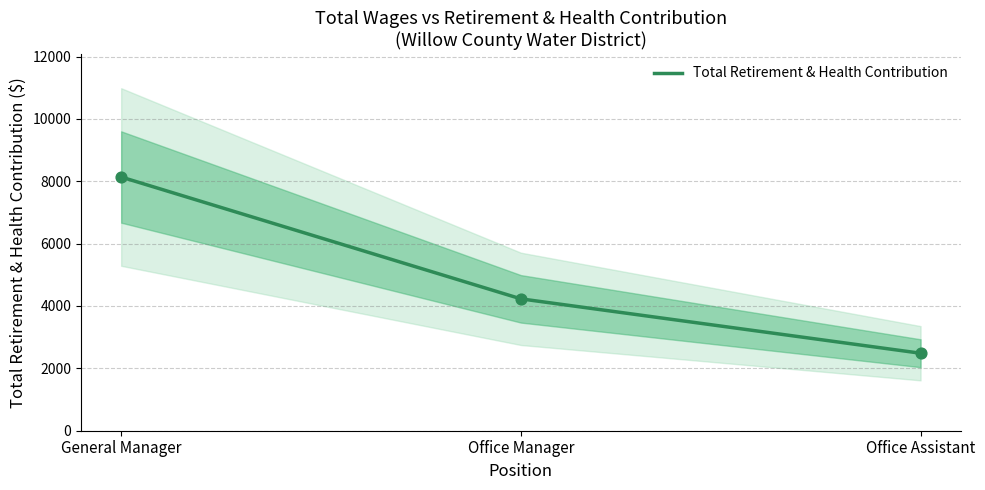

What is the ratio of the value at General Manager to the value at Office Manager?

1.9